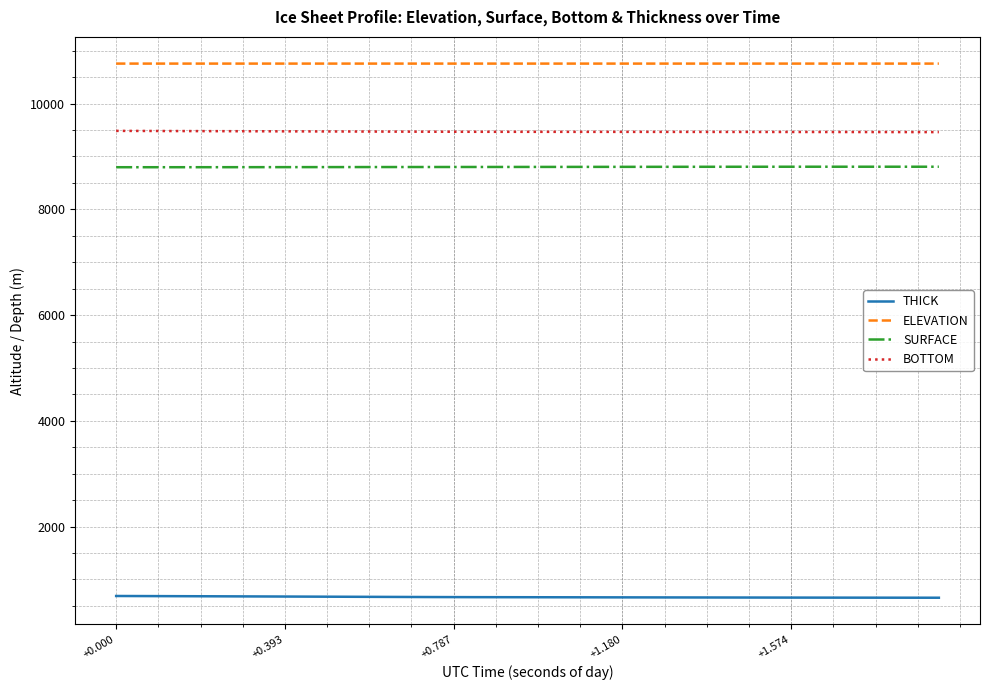

Which series has the largest total across all categories?

ELEVATION